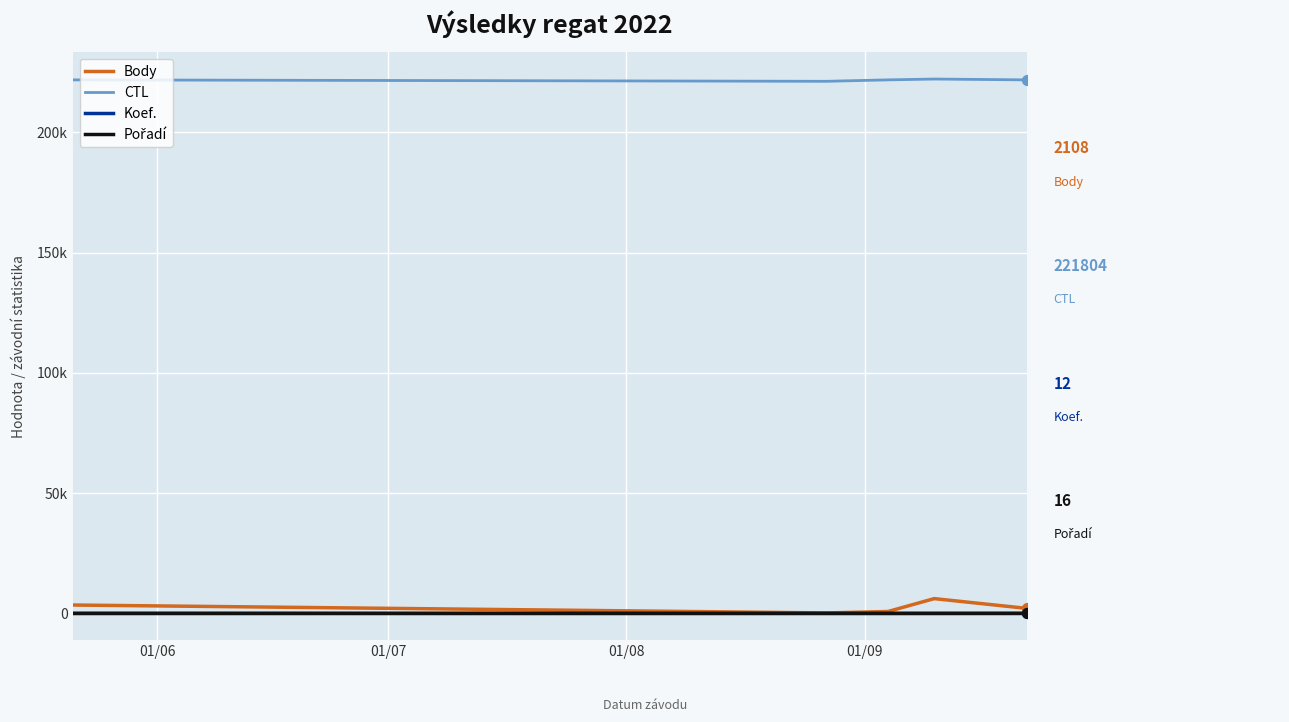

Is this an area chart (filled region under the line)?

No